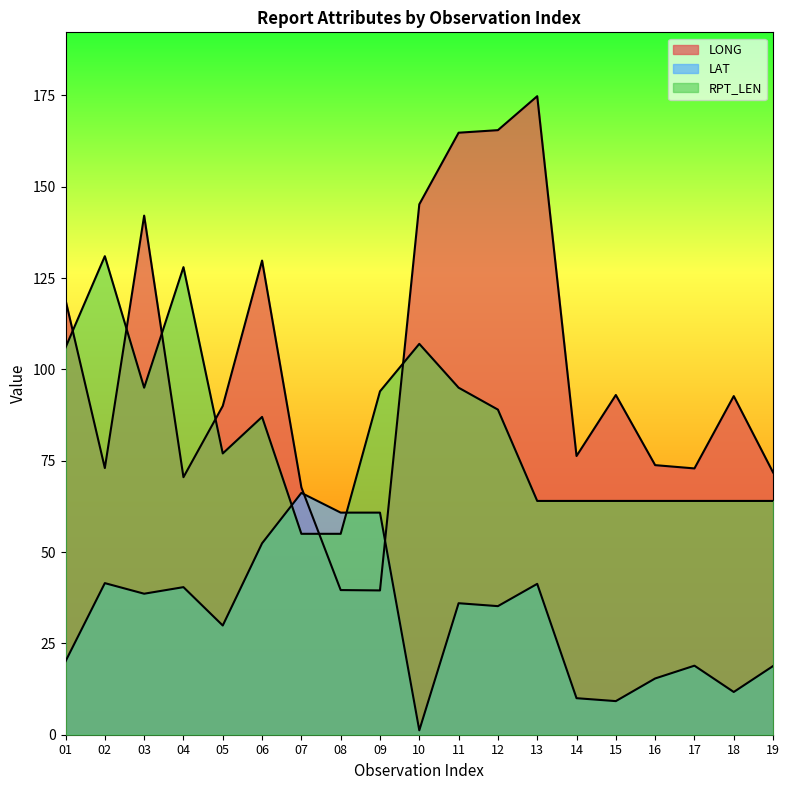

What is the sum of all LAT values?

608.4